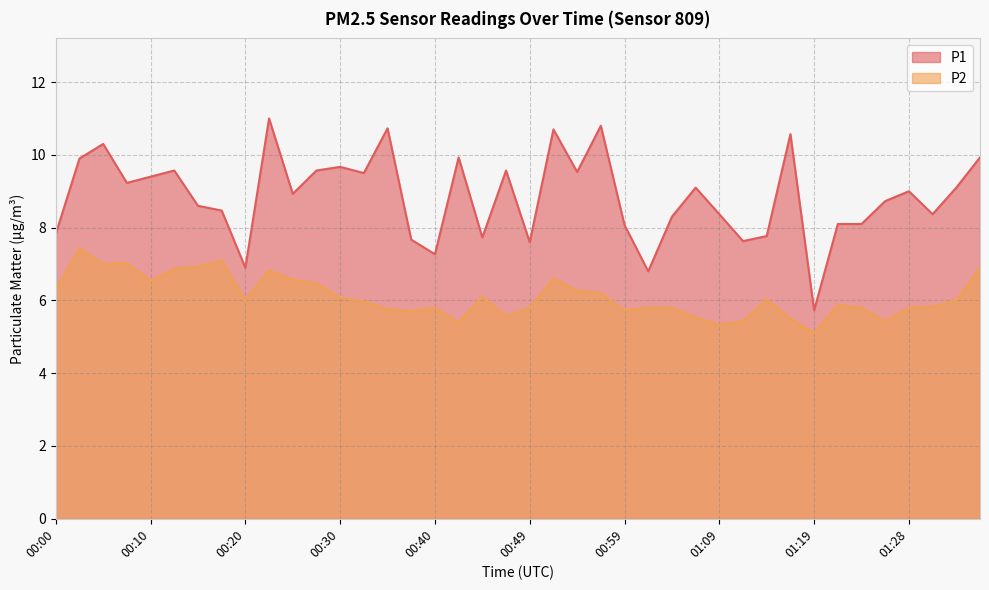

How many interior local valleys does the P1 series have?

12